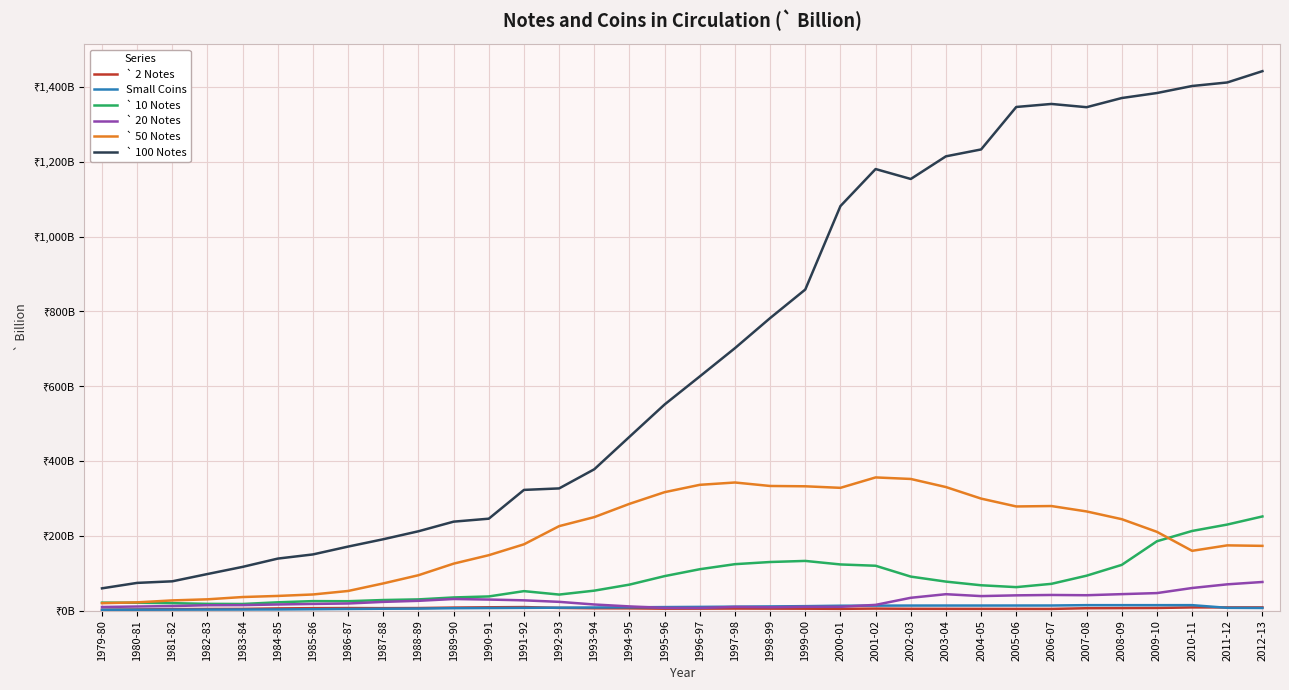

True or false: ` 50 Notes and ` 2 Notes cross at least once.

False